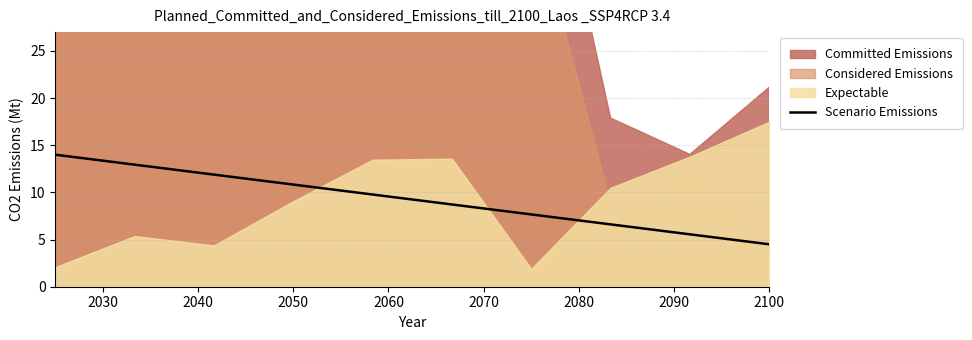

What is the difference between the maximum and minimum values?

9.5